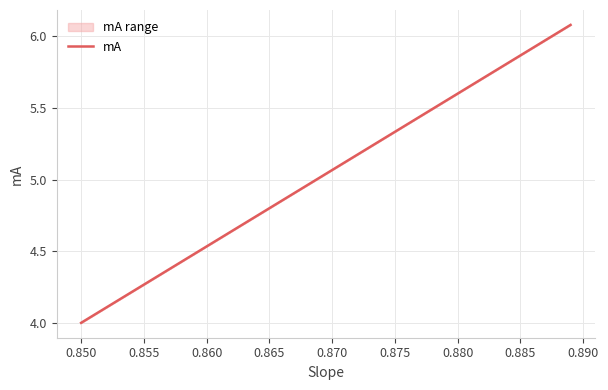

What is the smallest value displayed?

4.0